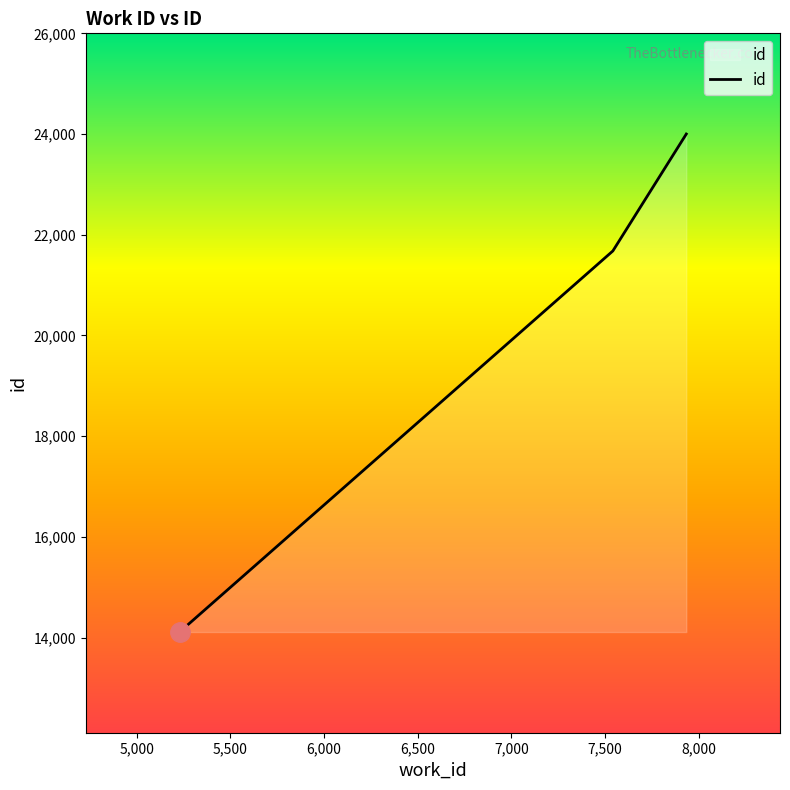

What is the greatest value displayed?

24001